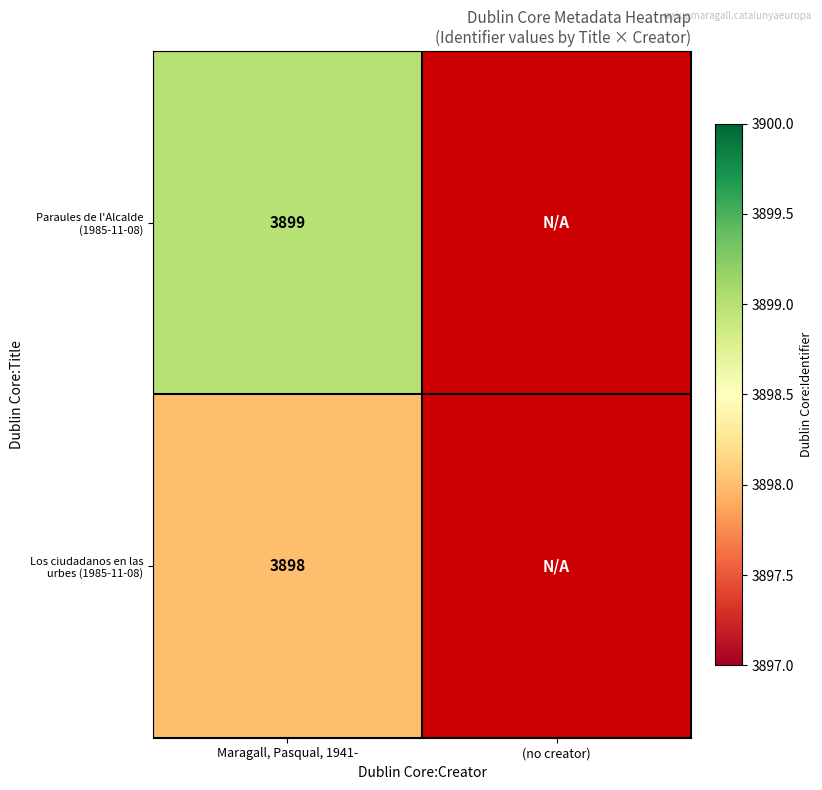

The value of Los ciudadanos en las urbes (1985-11-08) at Maragall, Pasqual, 1941- is 1523. True or false?

False